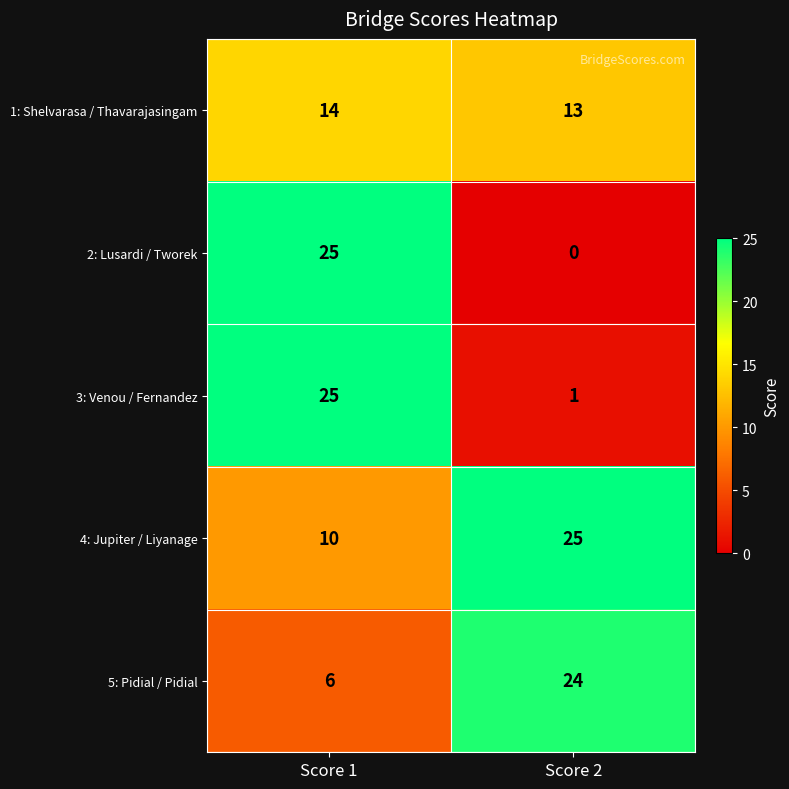

What is the spread (max minus min) of values at Score 2?

25